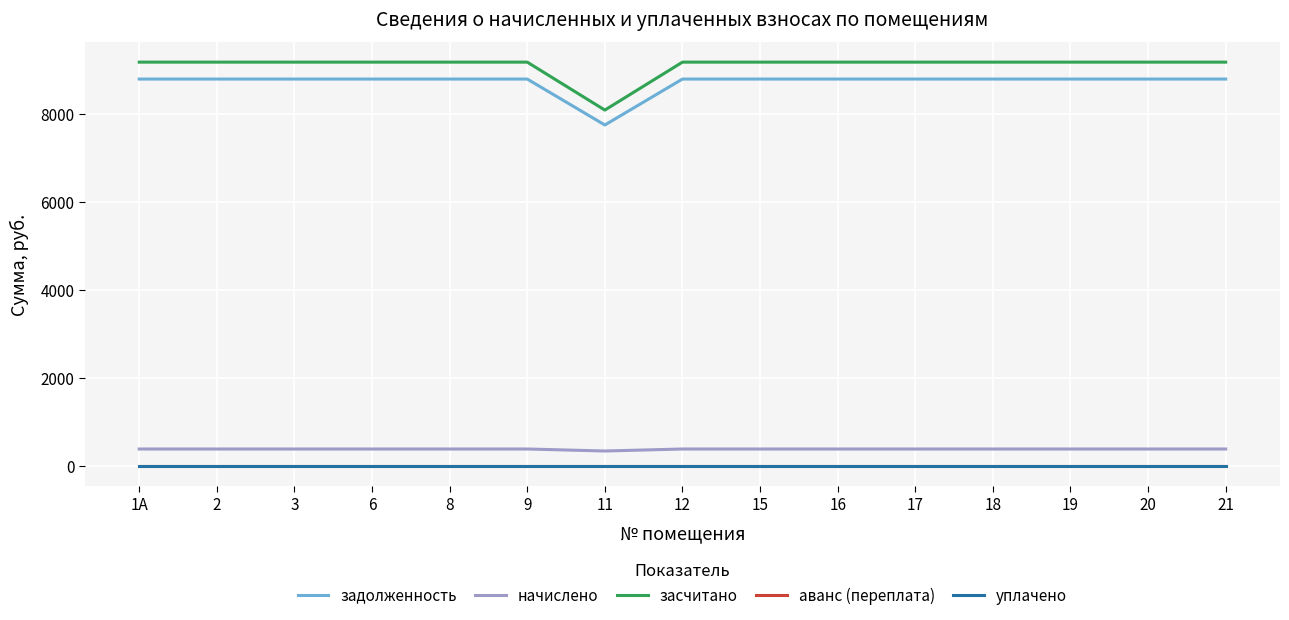

Does the chart have visible grid lines?

Yes